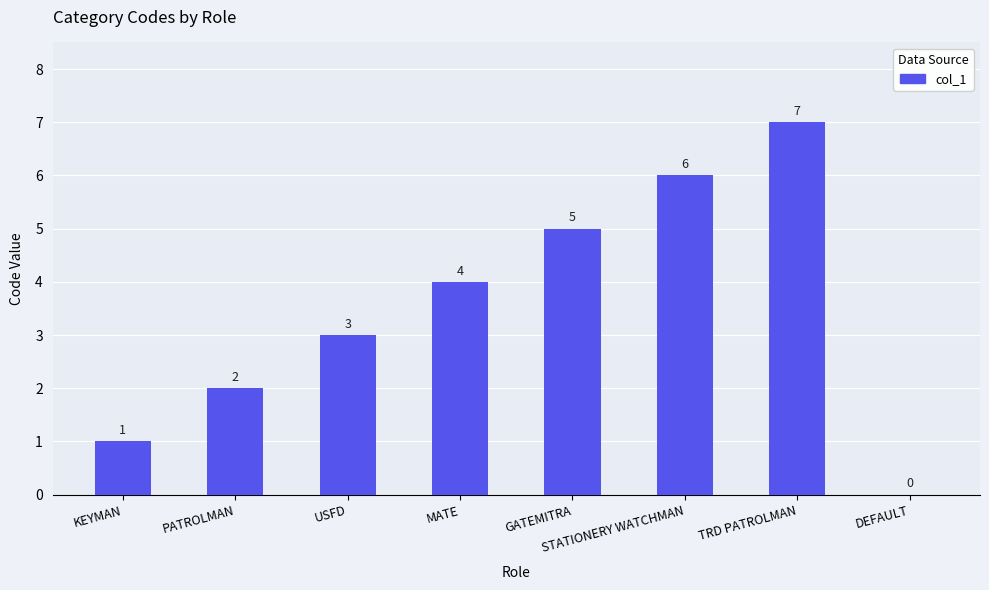

Where is the data nearest to the value 3?

USFD